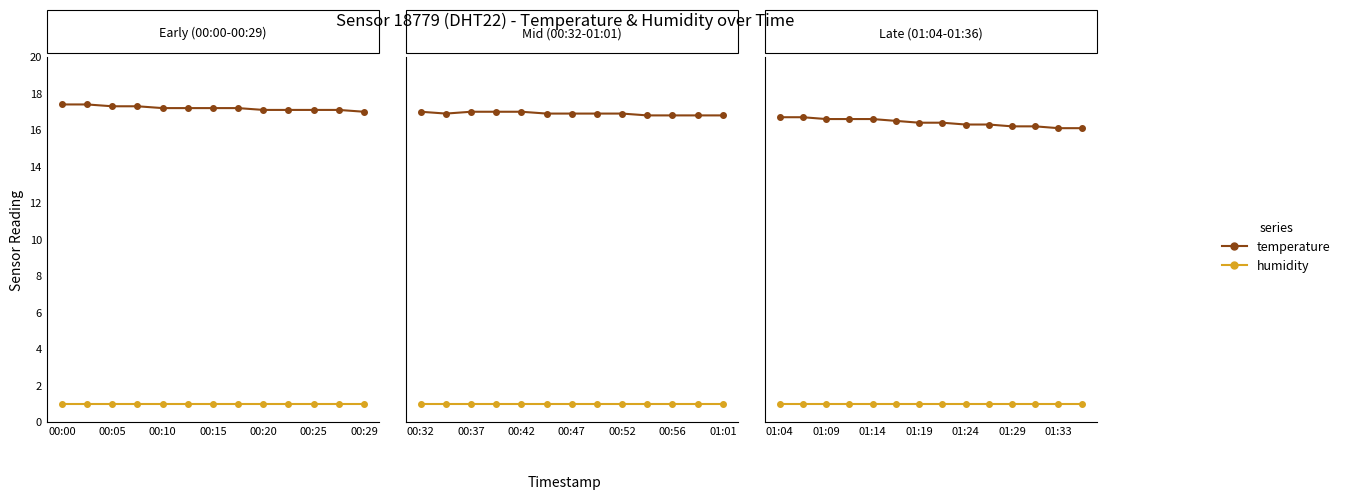

Is it true that humidity equals 1.0 at 01:09?

True